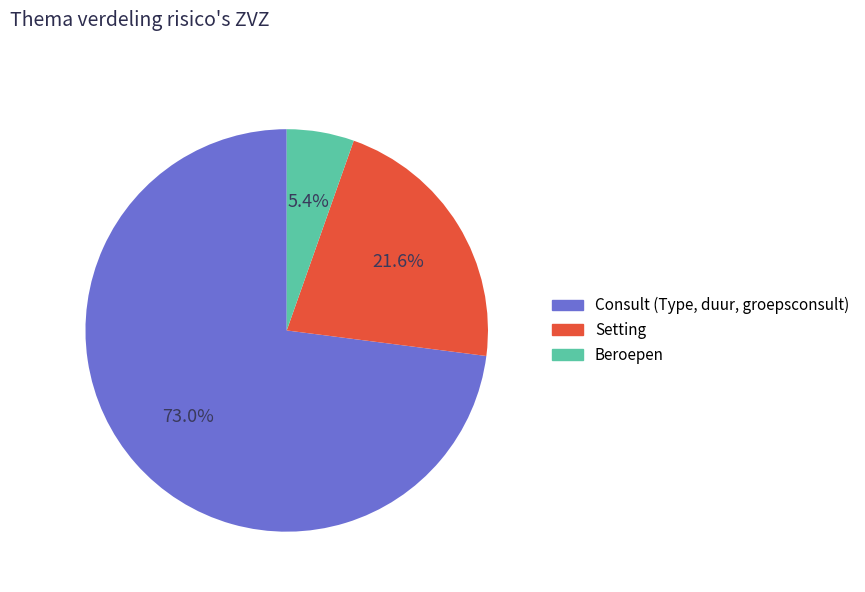

How many slices are in this pie chart?

3